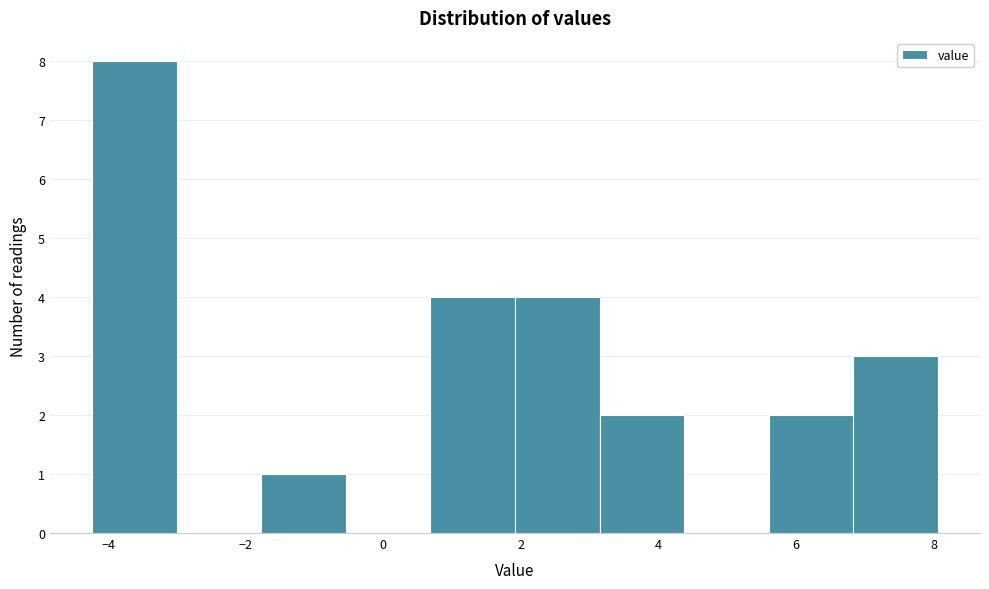

What is the height of the bar covering 5.6 to 6.8 on the x-axis? Neither the bar edges nor the heights are printed on the chart, so give them approximately, as read against the axes.

2